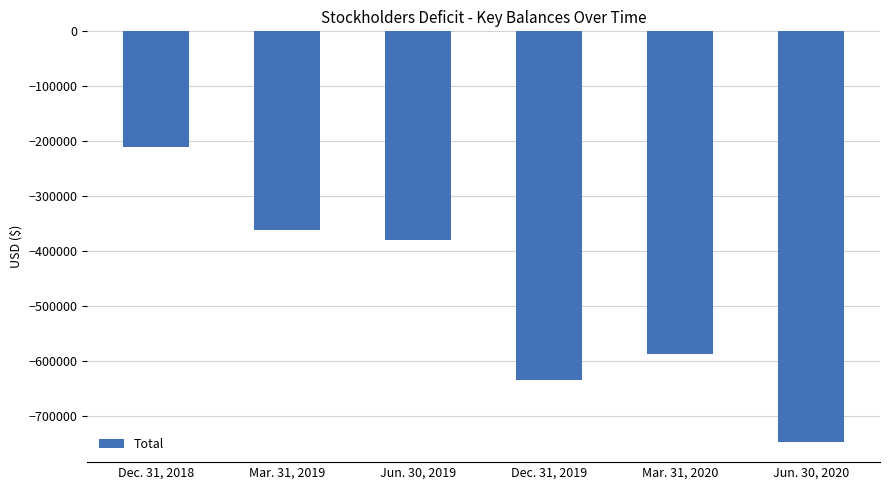

At which category does the chart reach its peak across all series?

Dec. 31, 2018